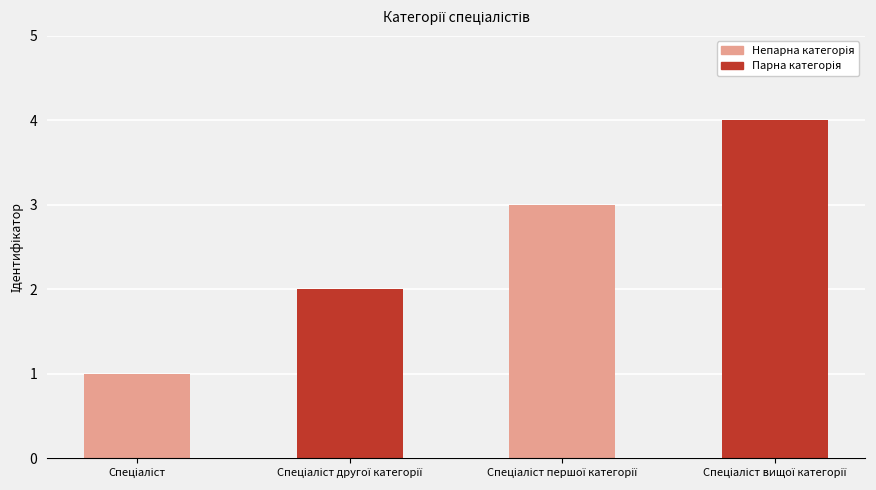

What is the sum of all values?

10